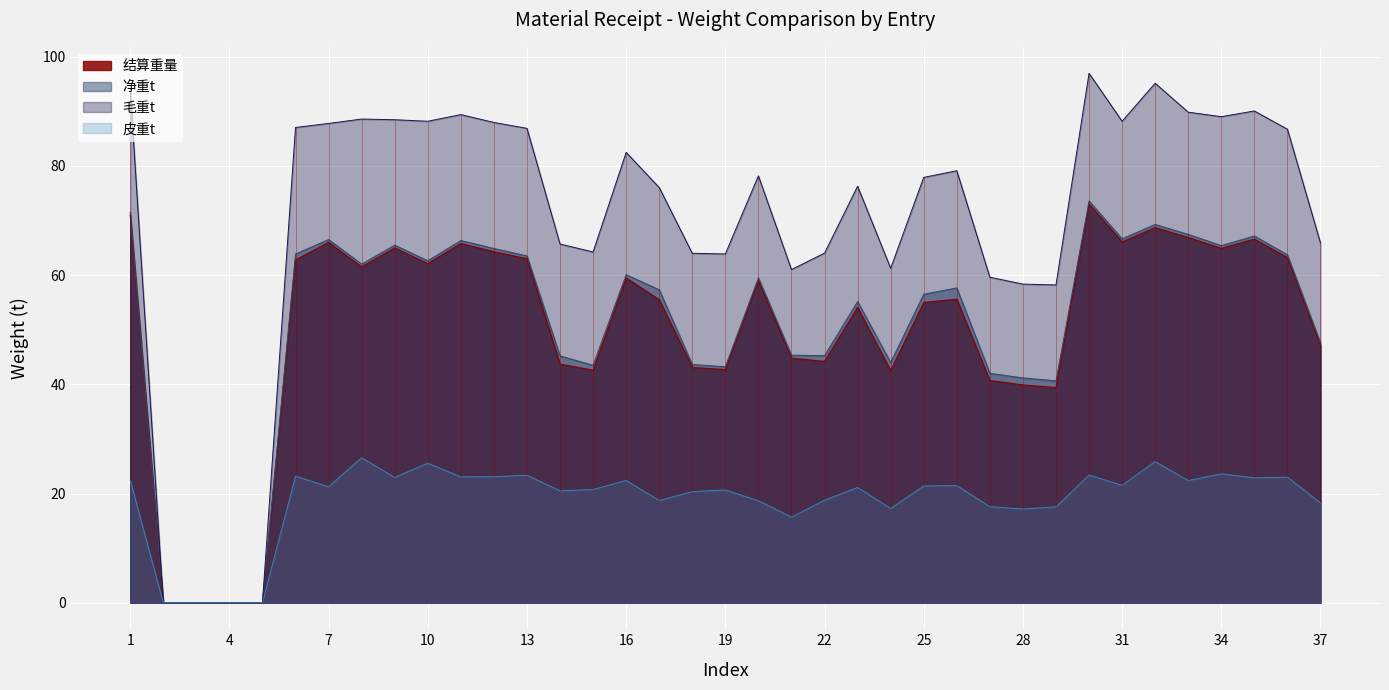

What is the difference between the maximum and minimum values in the 皮重t series?

26.6